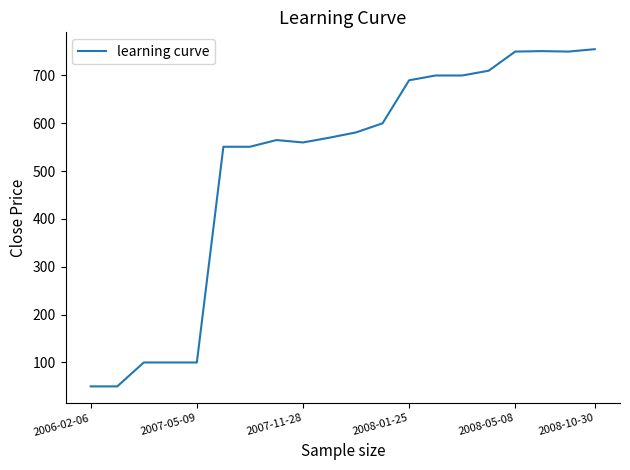

What is the smallest value displayed?

50